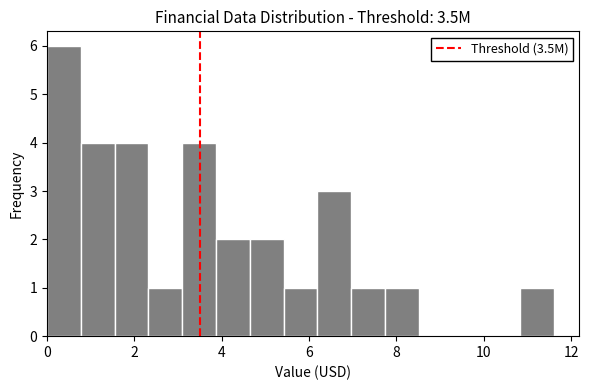

Around what value on the x-axis is the tallest bar? Give the approximate position of its centre, as read against the axis.

0.4